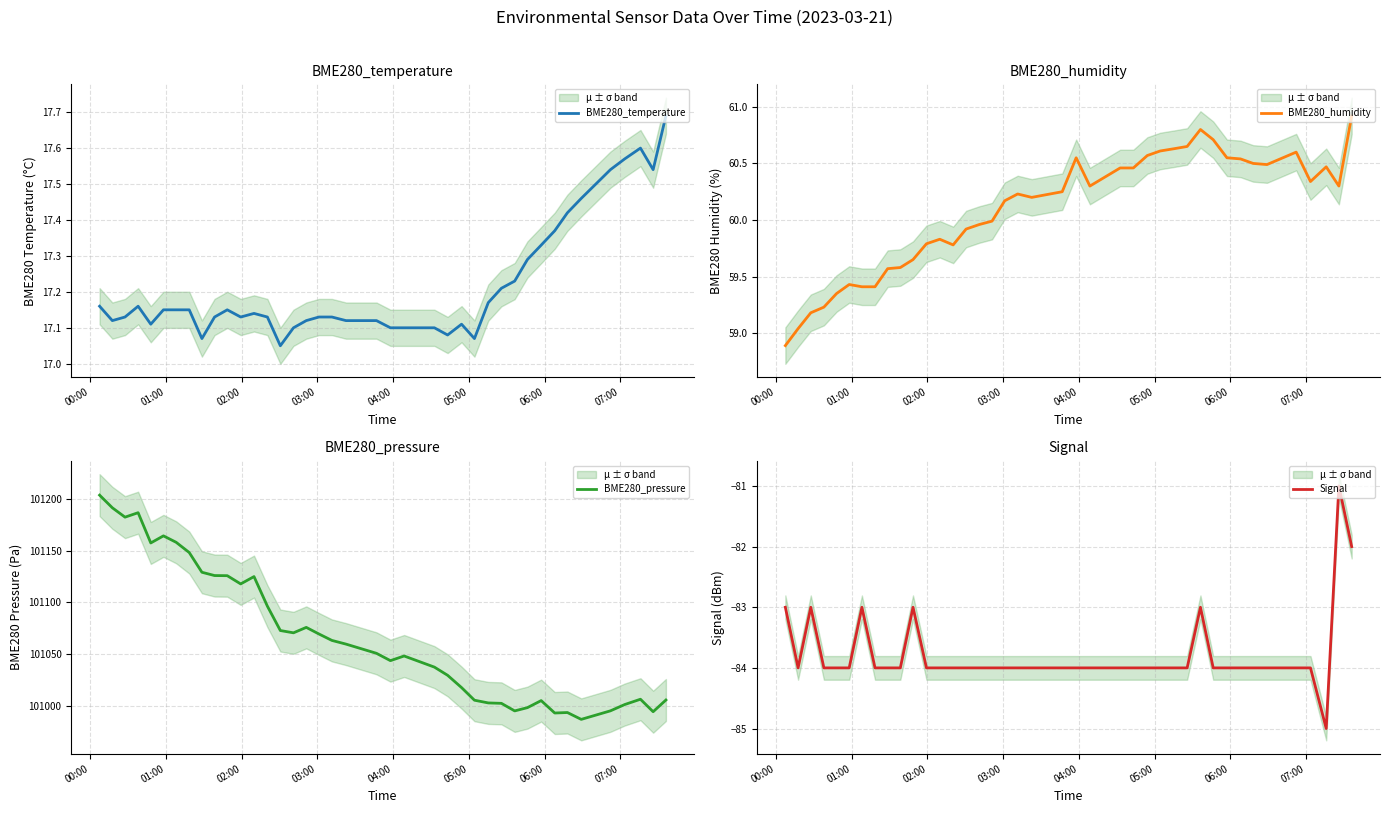

What is the highest value of the BME280_humidity series?

60.9